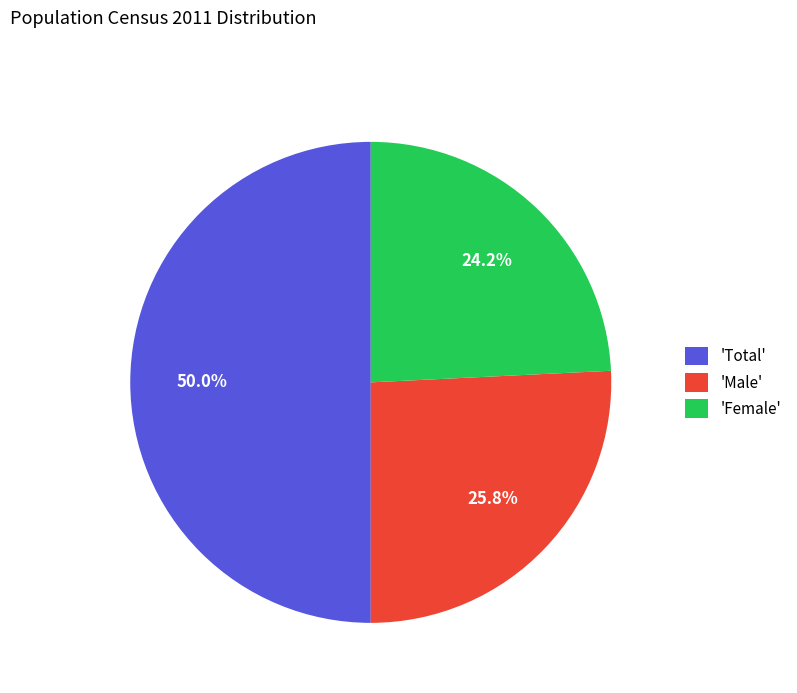

To the nearest percent, what is the difference between the largest and smallest slice percentages?

26%